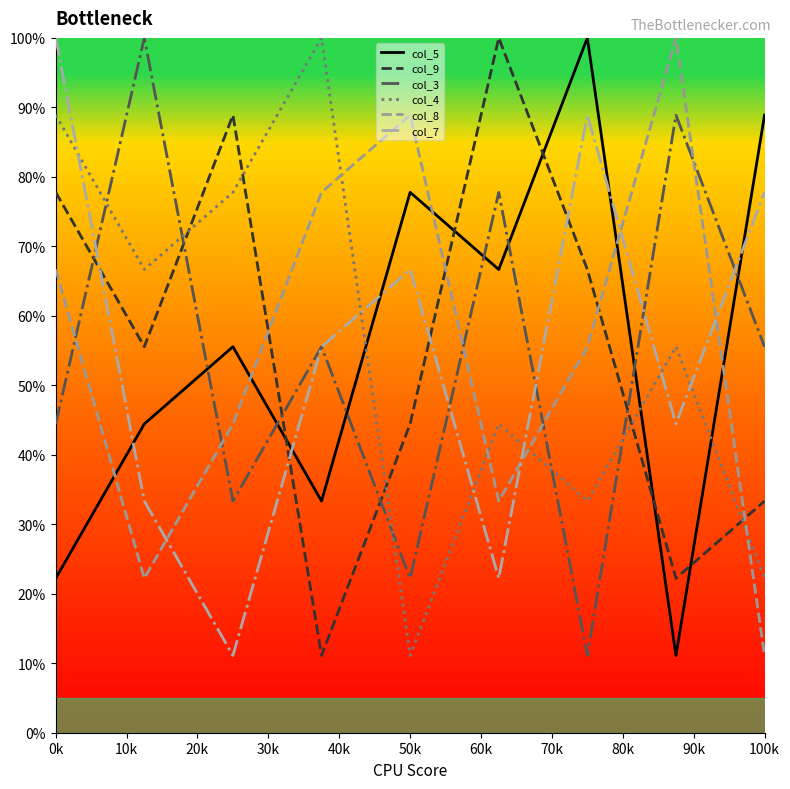

What is the lowest value of the col_4 series?

11.1